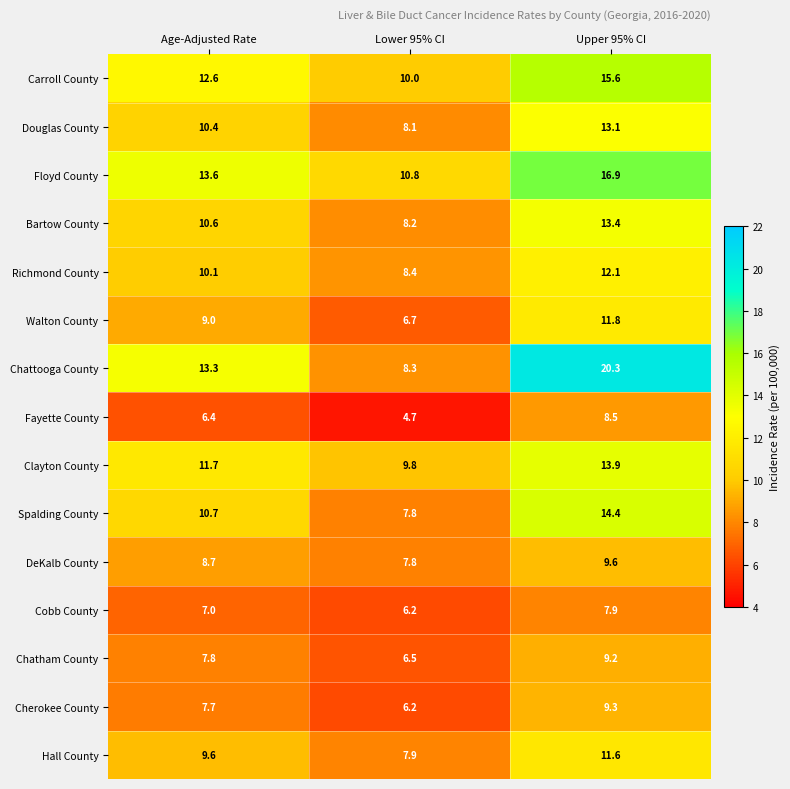

At how many categories does at least one series exceed 13?

2